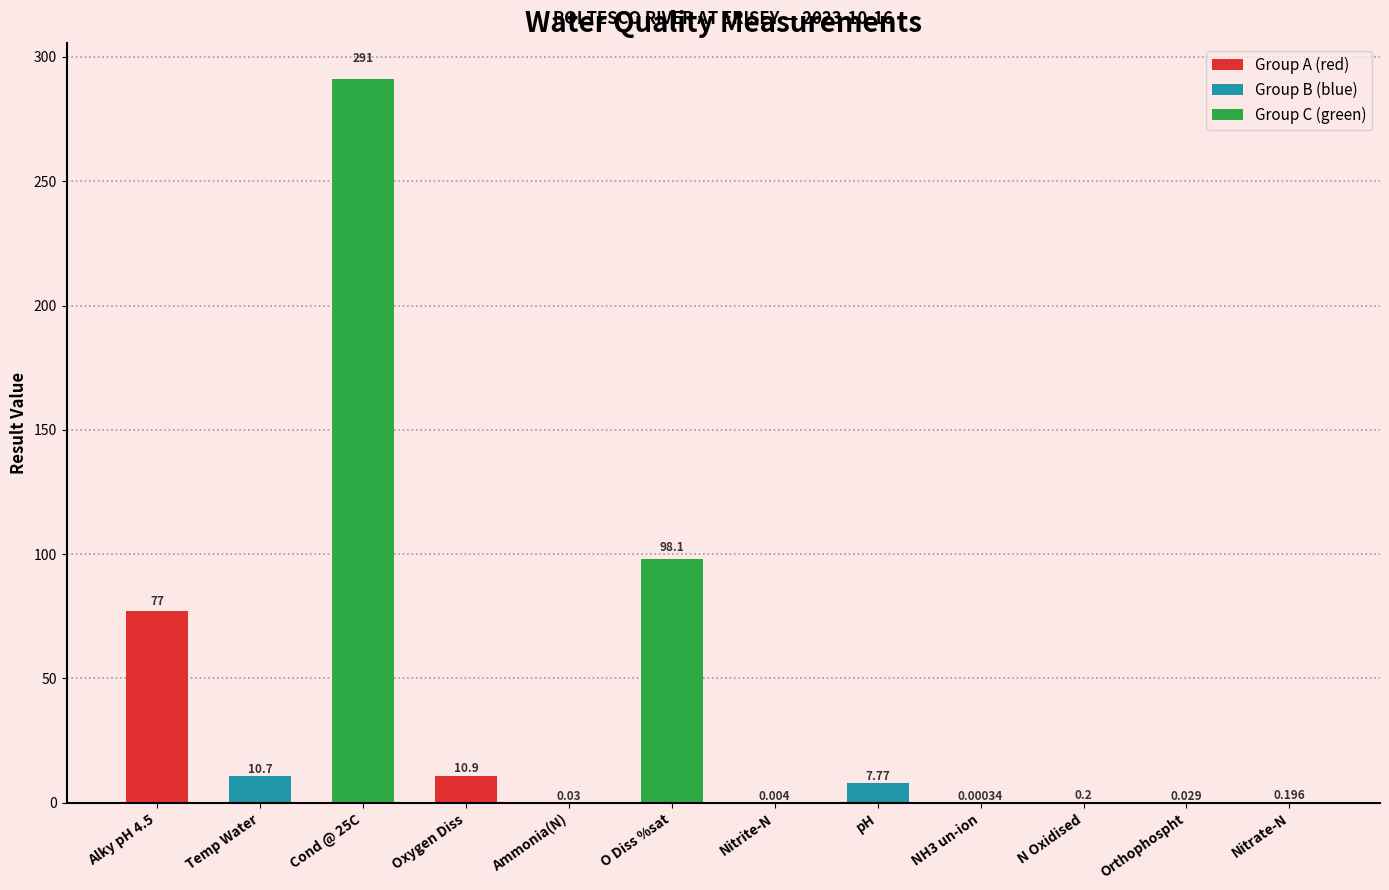

Between NH3 un-ion and Orthophospht, which is larger?

Orthophospht